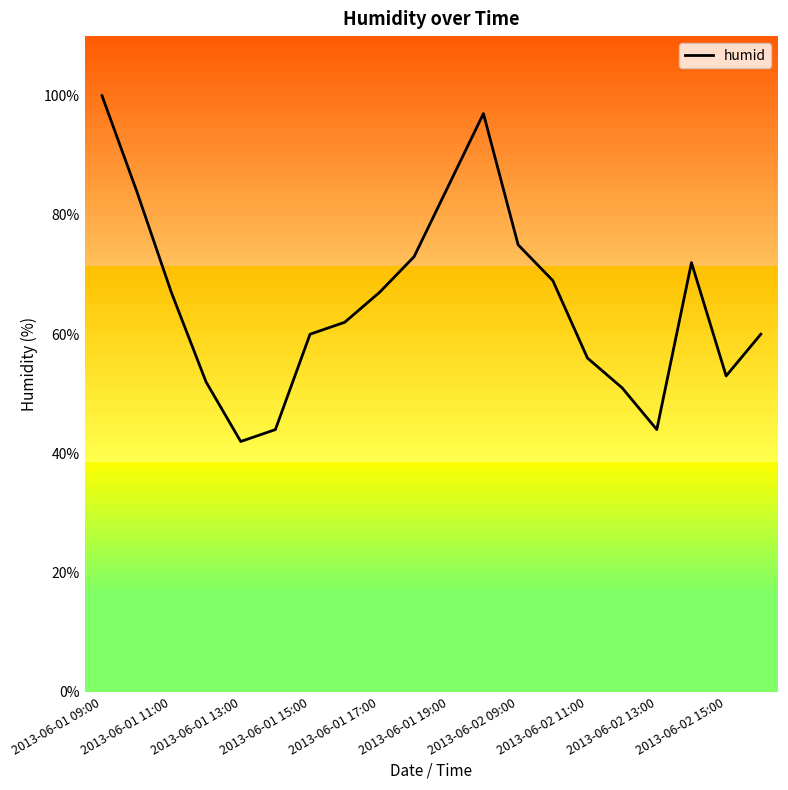

What is the greatest value displayed?

100